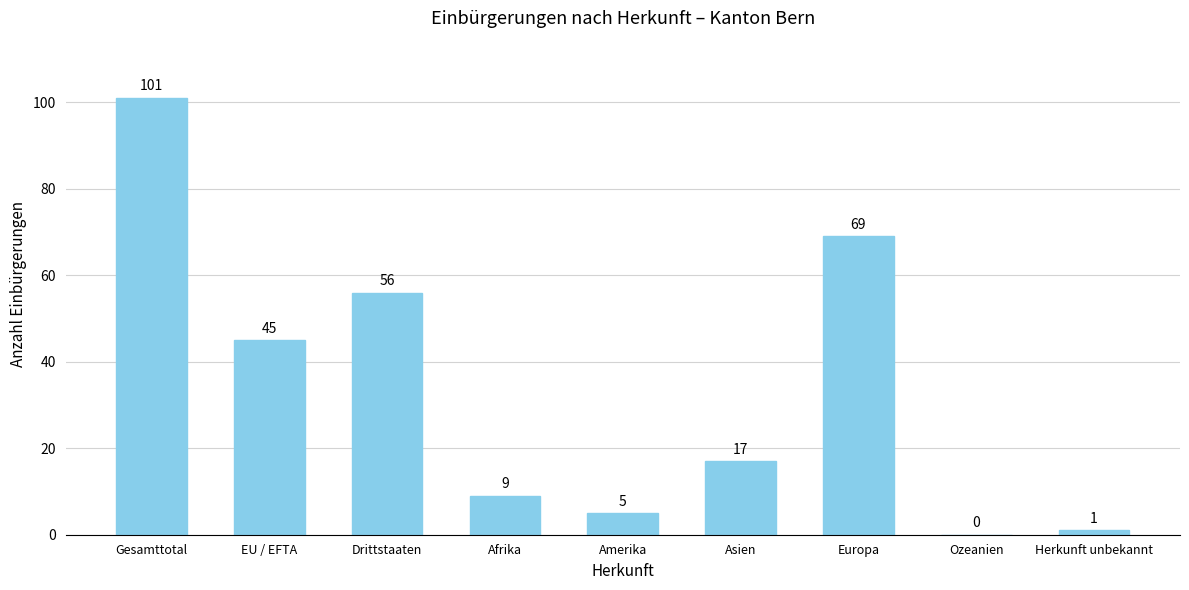

What is the sum of all values?

303